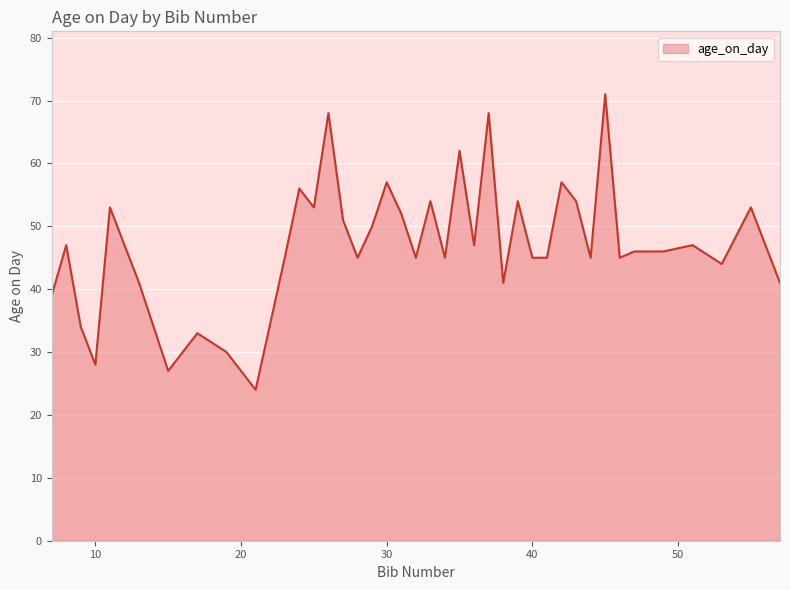

What is the maximum value shown in the chart?

71